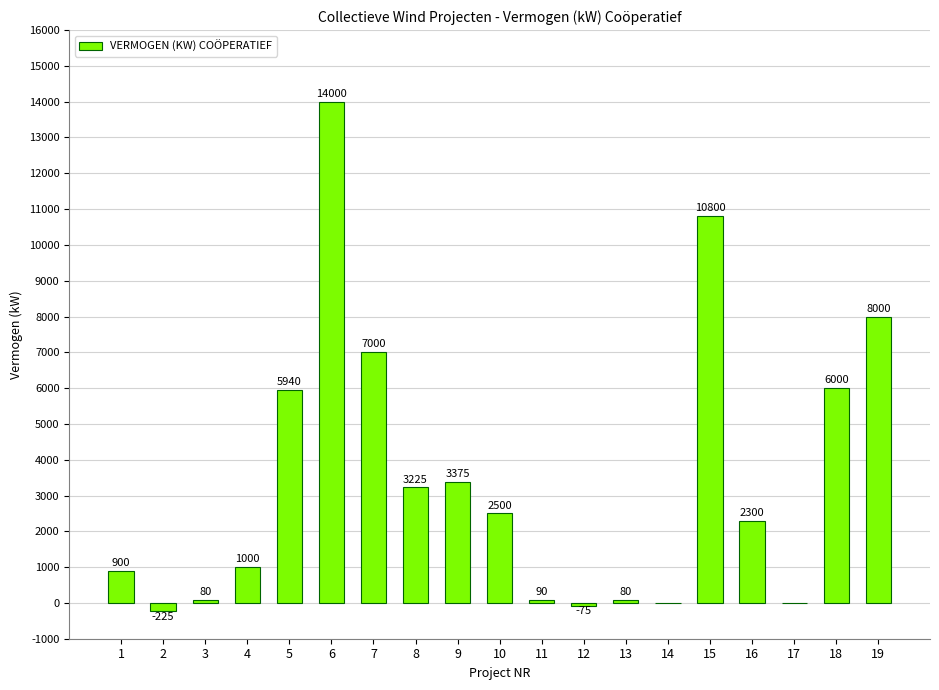

Between 3 and 11, which is larger?

11